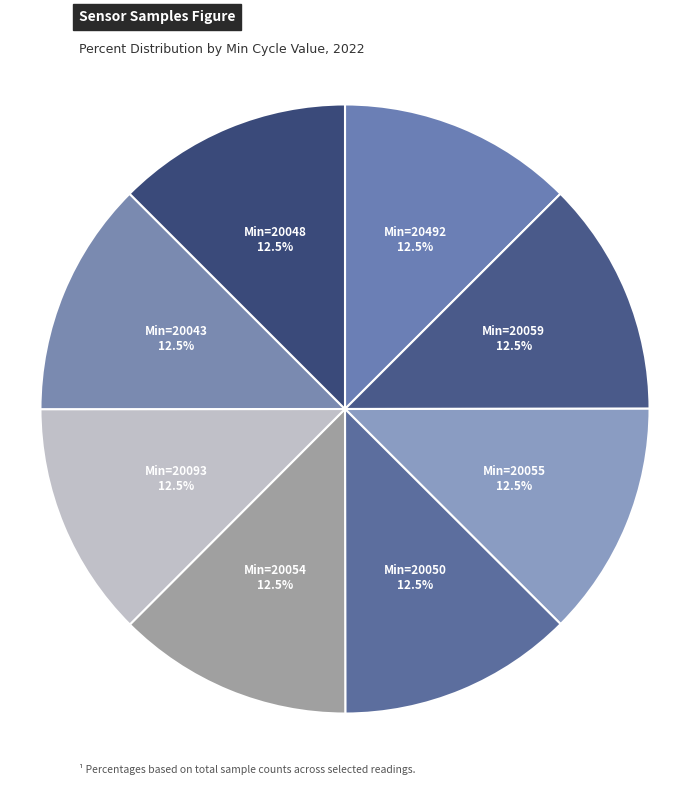

Count the number of slices in the pie.

8